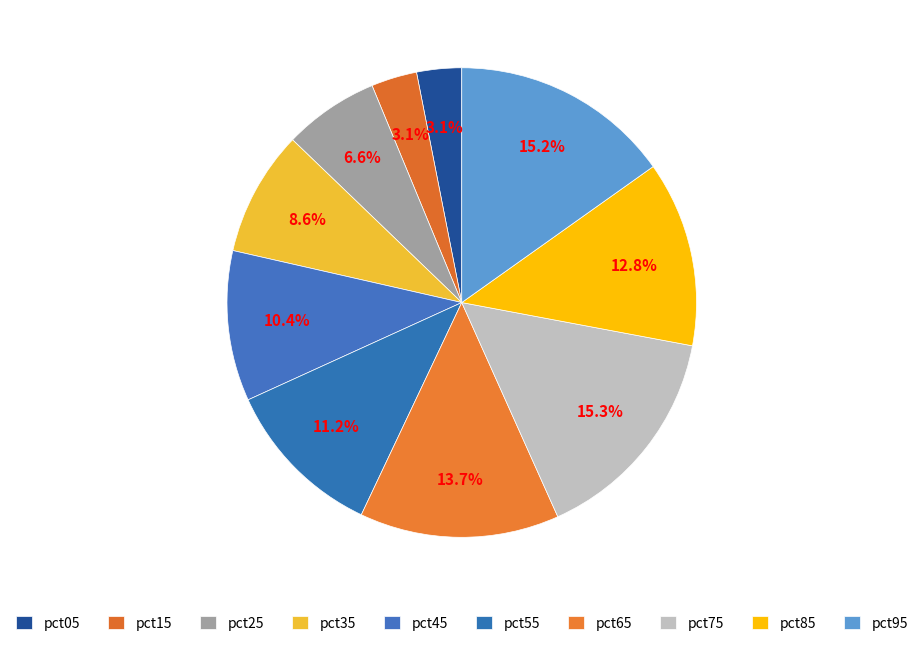

To the nearest percent, what portion does pct35 represent?

9%